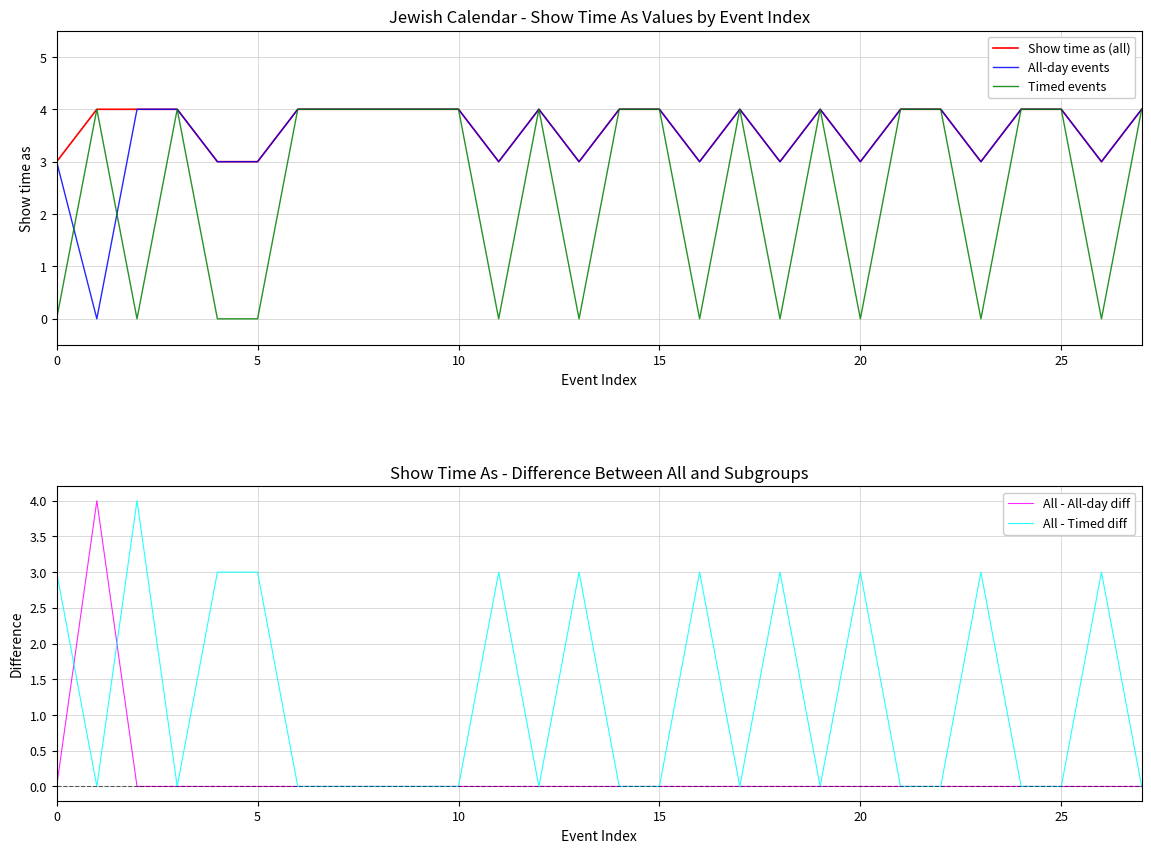

What is the maximum value for All - All-day diff?

4